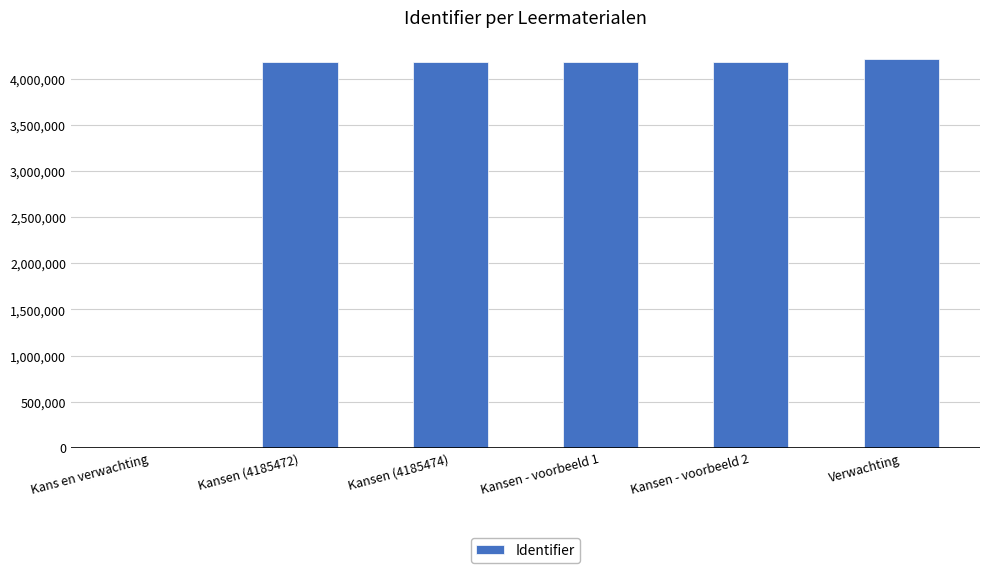

What is the sum of all values?

20957439